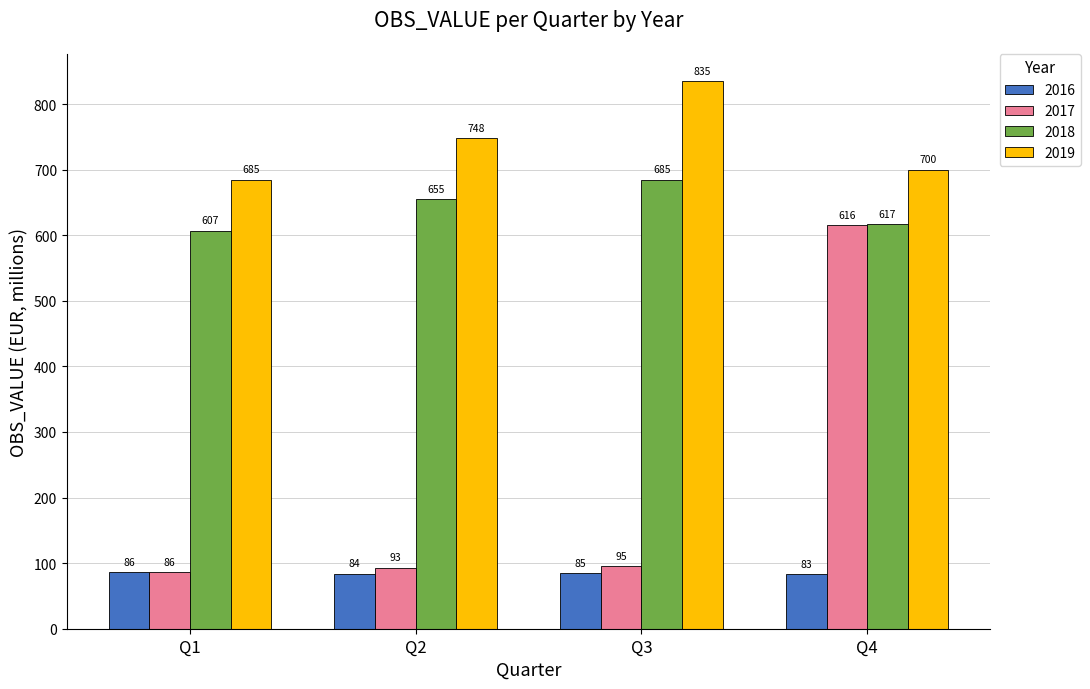

Which category has the highest value in the 2018 series?

Q3